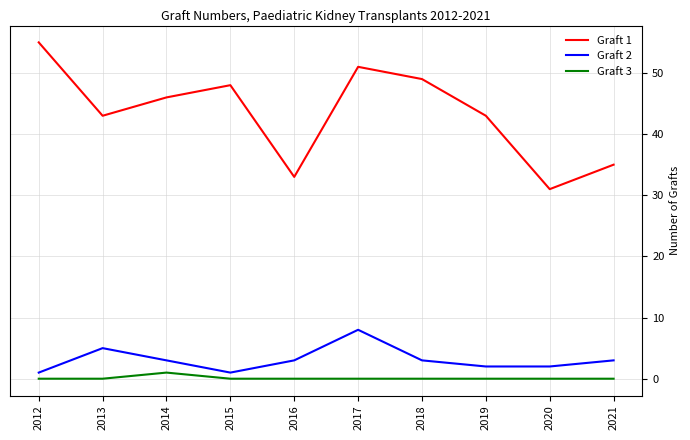

True or false: Graft 3 has a value of 0 at 2016.

True